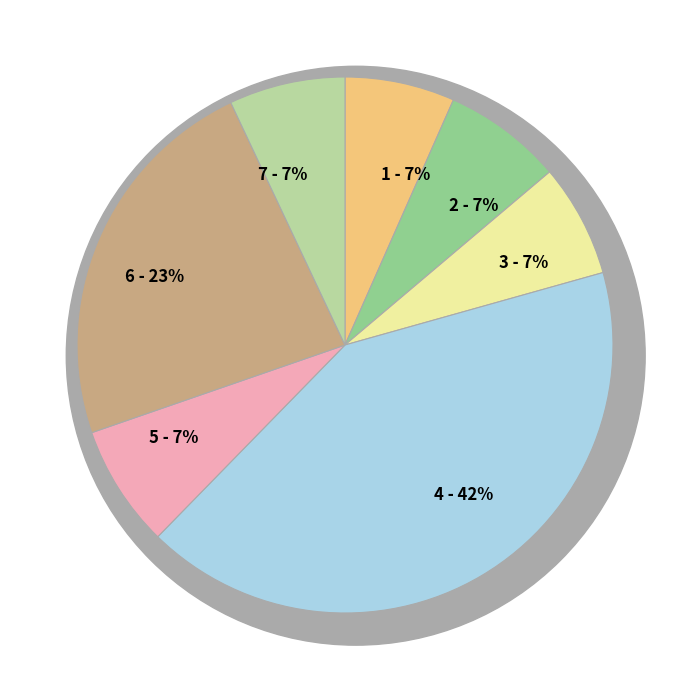

Is there any slice that represents more than half of the pie?

No